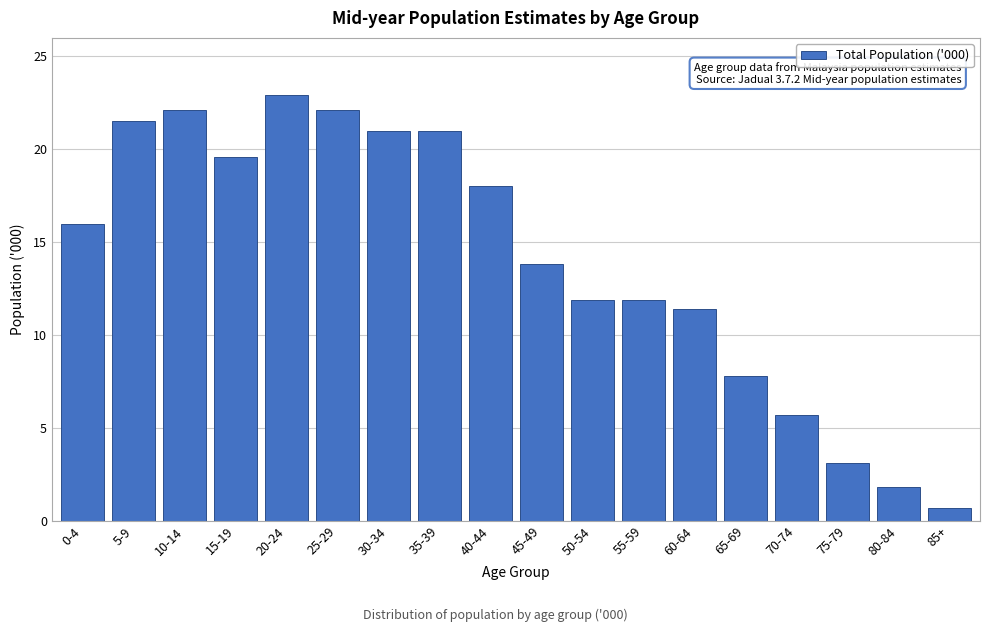

Reading right to left, what are all the values shown in this chart?

0.7	1.8	3.1	5.7	7.8	11.4	11.9	11.9	13.8	18.0	21.0	21.0	22.1	22.9	19.6	22.1	21.5	16.0